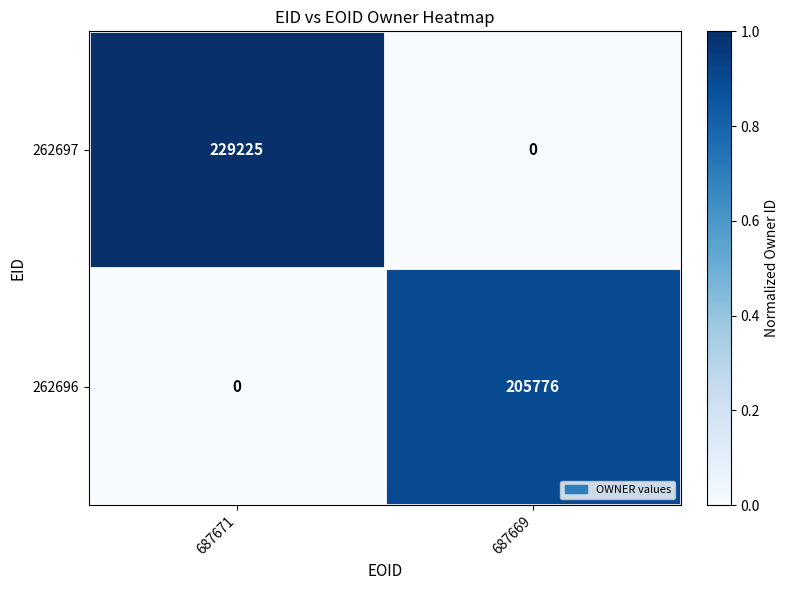

Between 687671 and 687669, which series saw the biggest shift?

262697